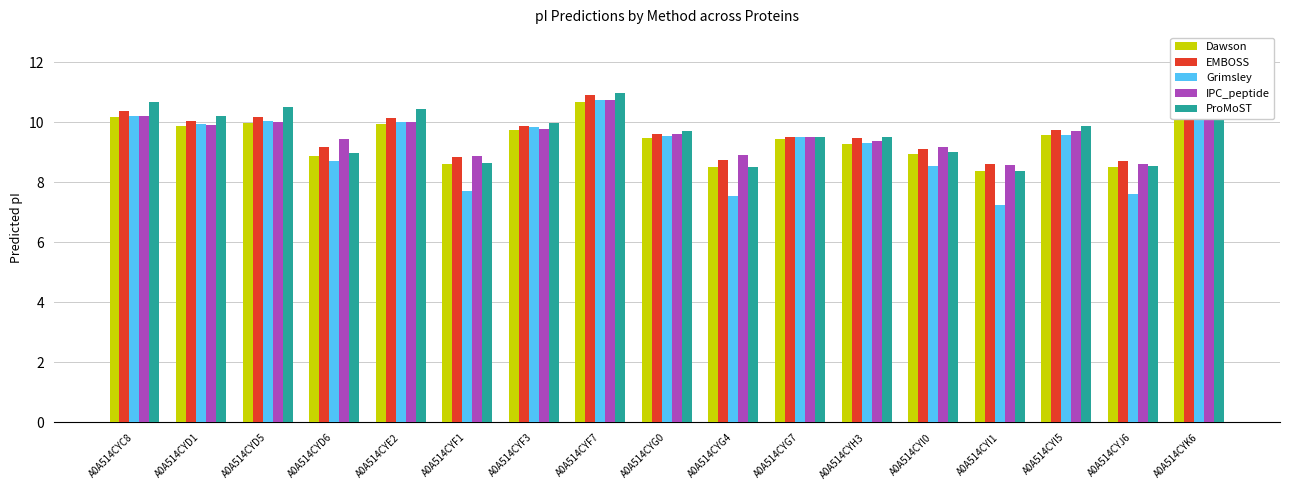

What is the difference between the maximum and minimum values in the ProMoST series?

2.6